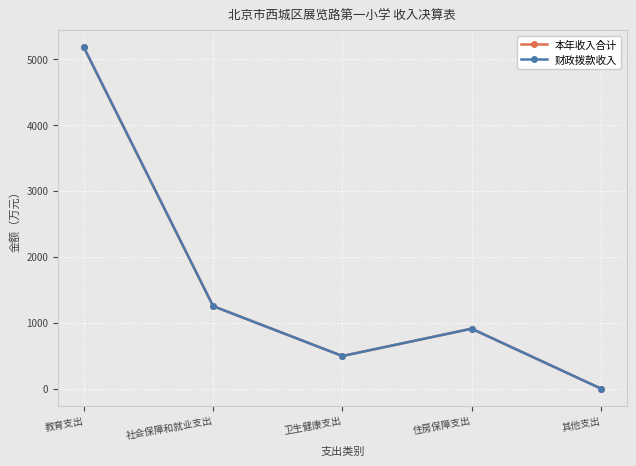

Does the chart have visible grid lines?

Yes